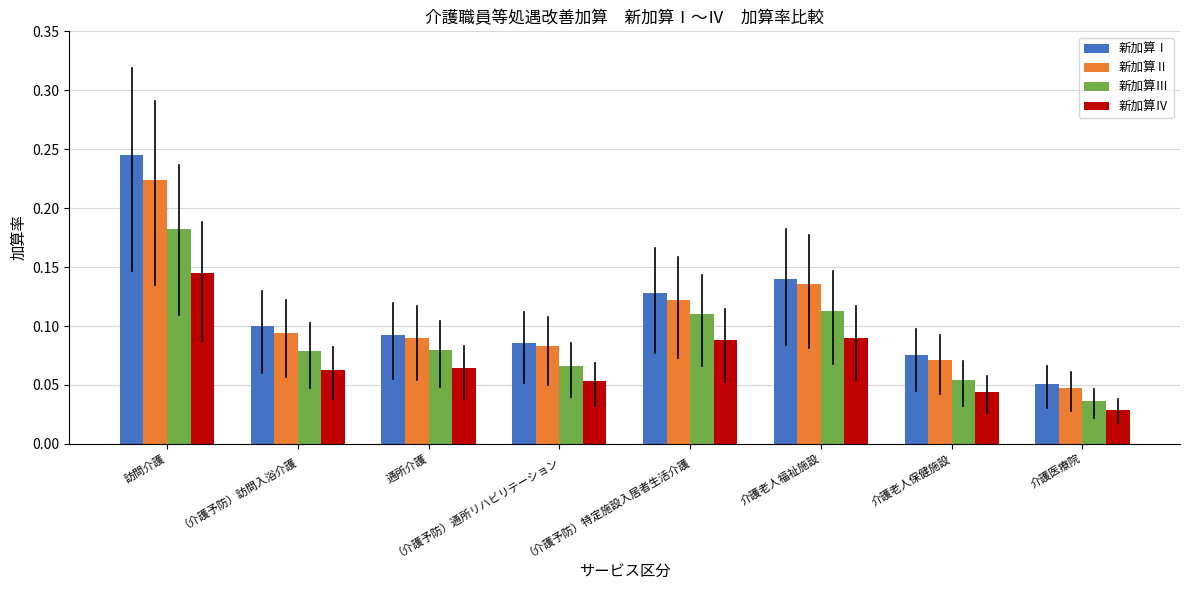

What is the total value across all series at 訪問介護?

0.8